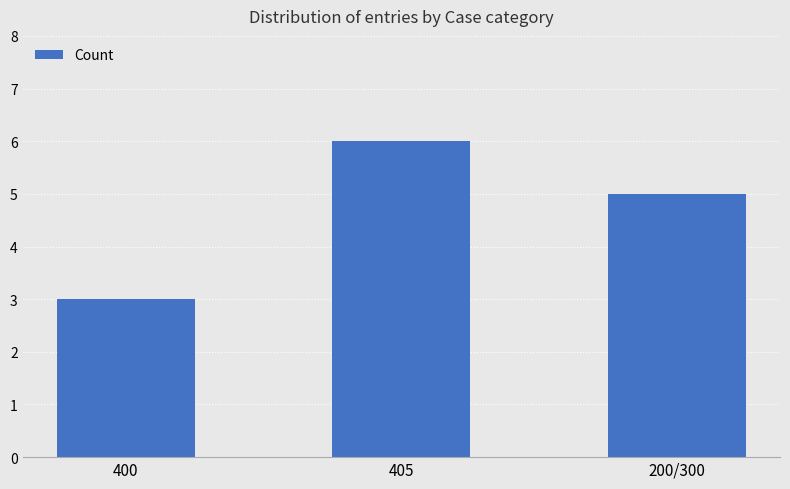

Is it true that the value at 400 is 3?

True